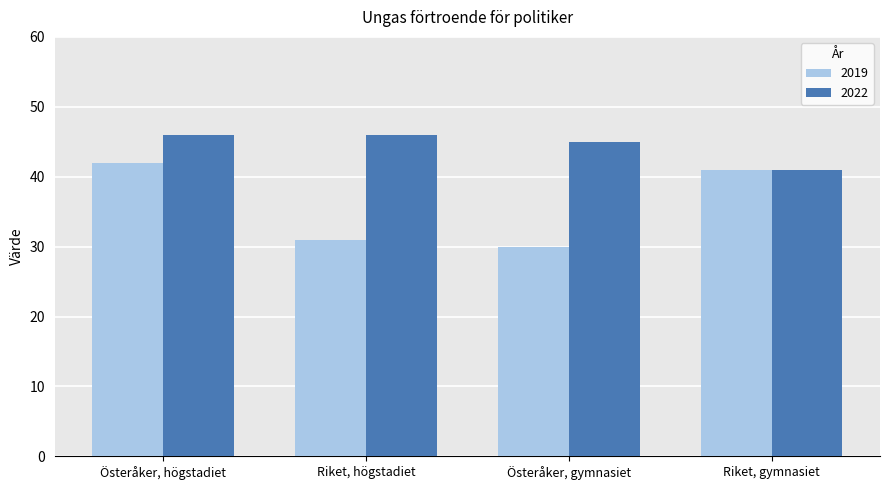

At which category is the sum across all series the highest?

Österåker, högstadiet